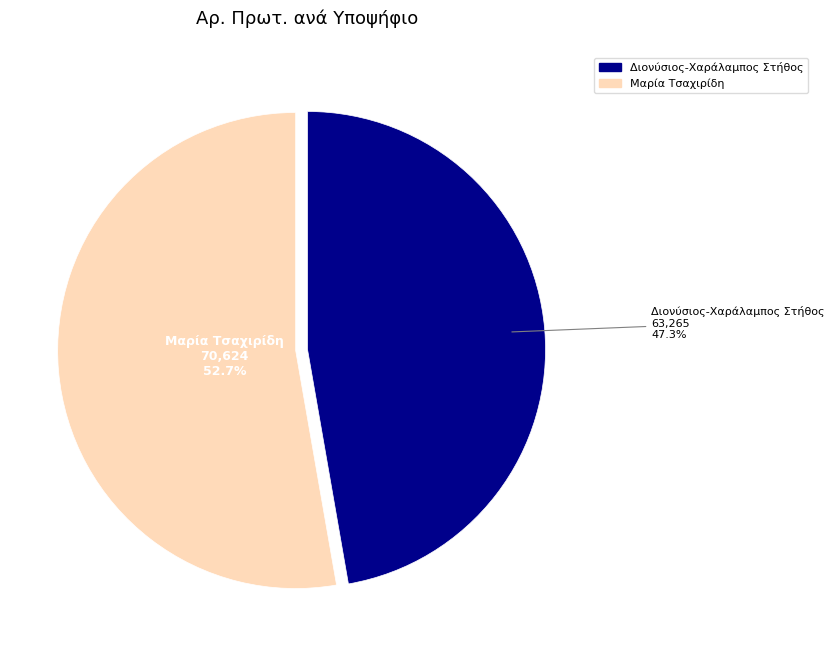

Is there a majority slice in this chart?

Yes